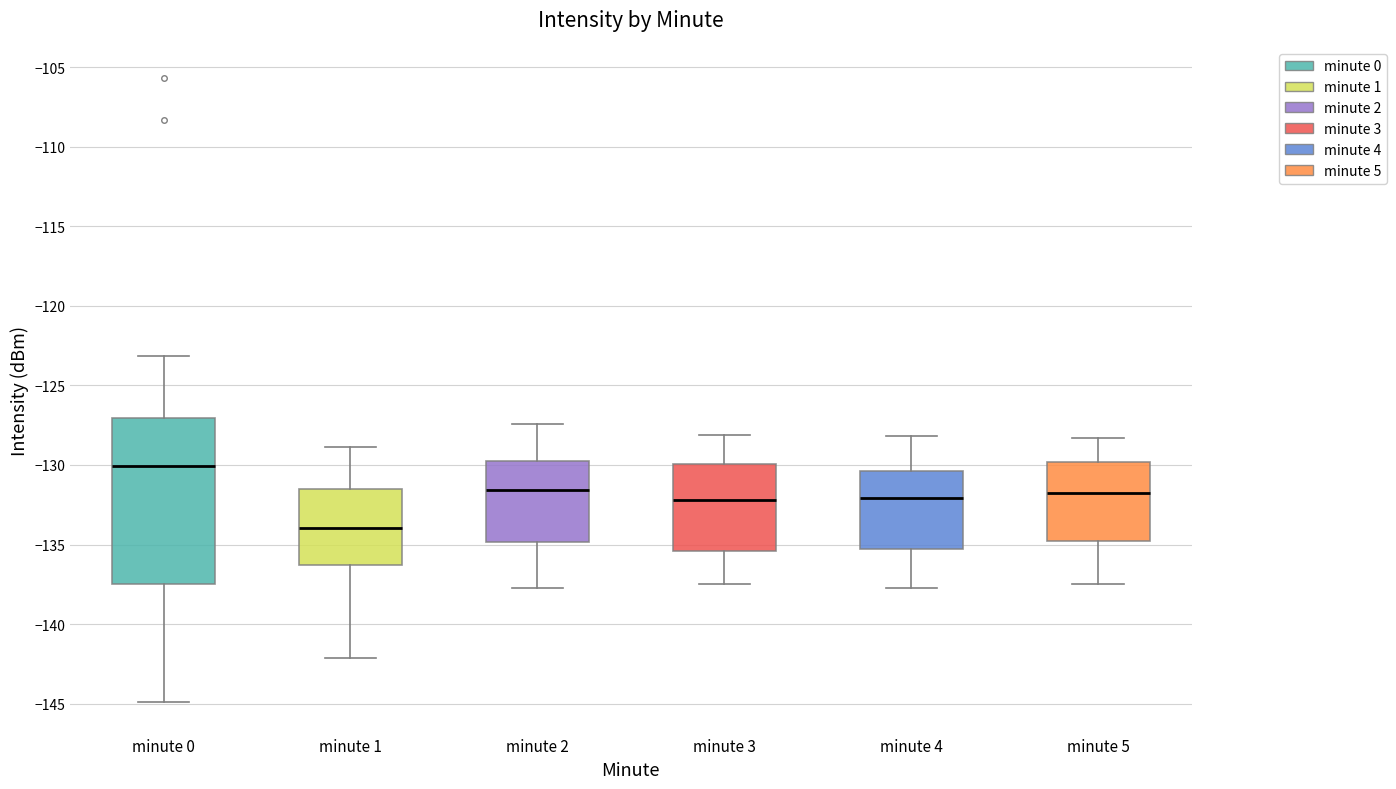

Where does the lower whisker of the box for minute 2 end on the y-axis? The values are not printed on the chart, so give them approximately, as read against the axis.

-137.5